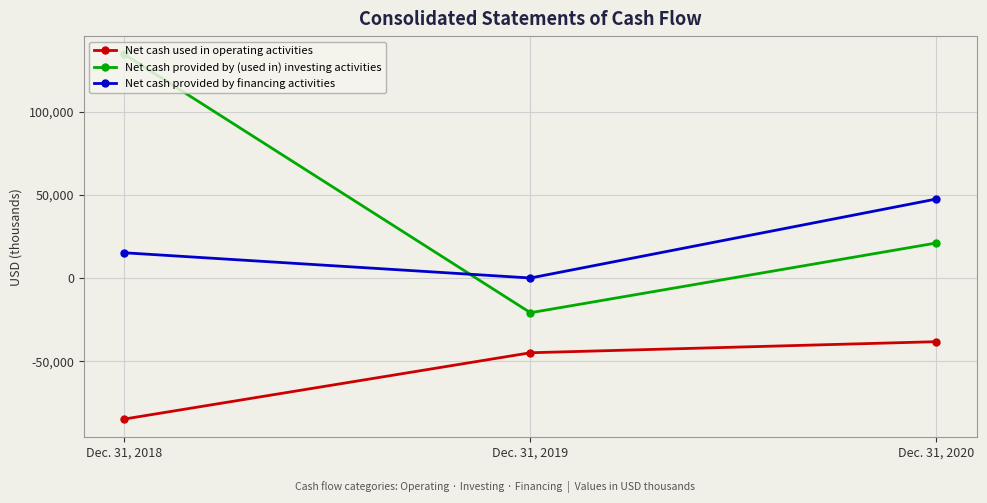

True or false: Net cash used in operating activities has a value of -127662 at Dec. 31, 2018.

False